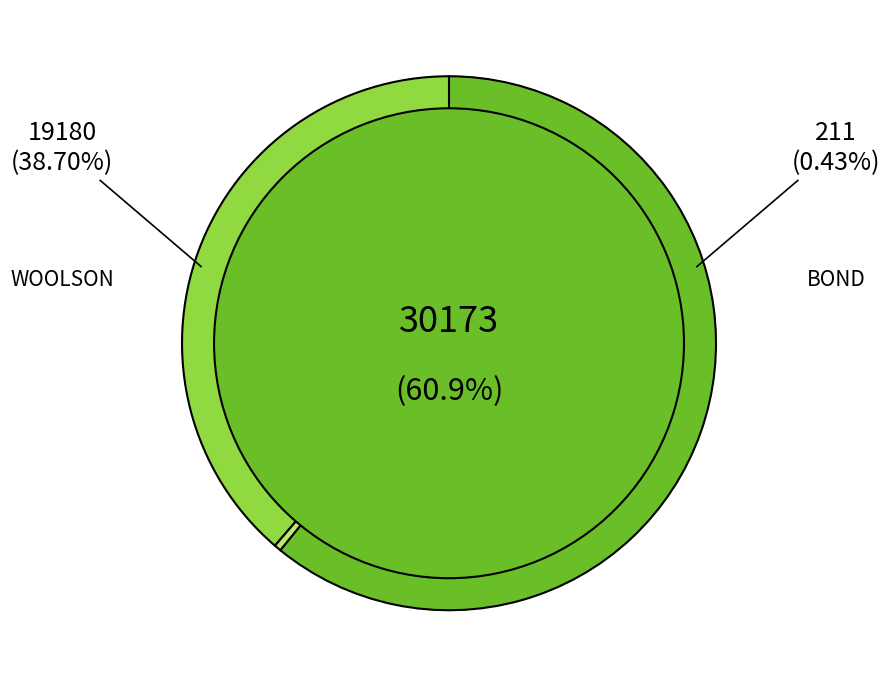

Does BOND, Mrs. Elizabeth Powell account for over 50% of the chart?

No